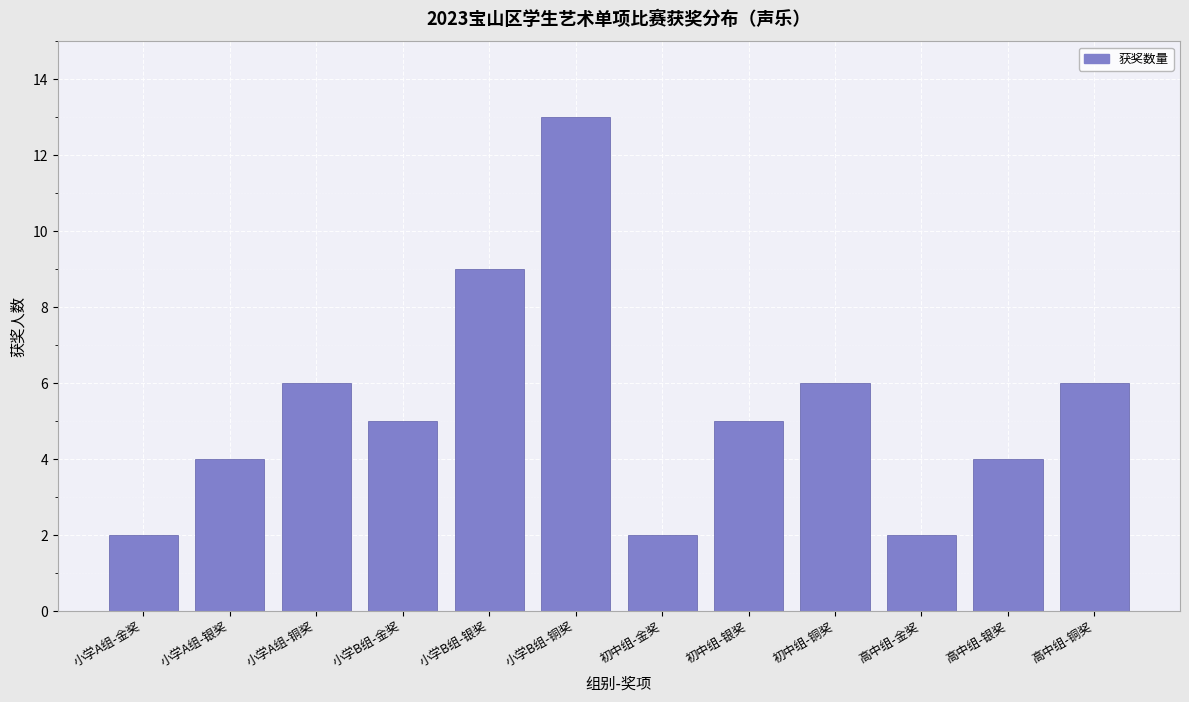

Reading left to right, what are all the values shown in this chart?

小学A组-金奖=2	小学A组-银奖=4	小学A组-铜奖=6	小学B组-金奖=5	小学B组-银奖=9	小学B组-铜奖=13	初中组-金奖=2	初中组-银奖=5	初中组-铜奖=6	高中组-金奖=2	高中组-银奖=4	高中组-铜奖=6